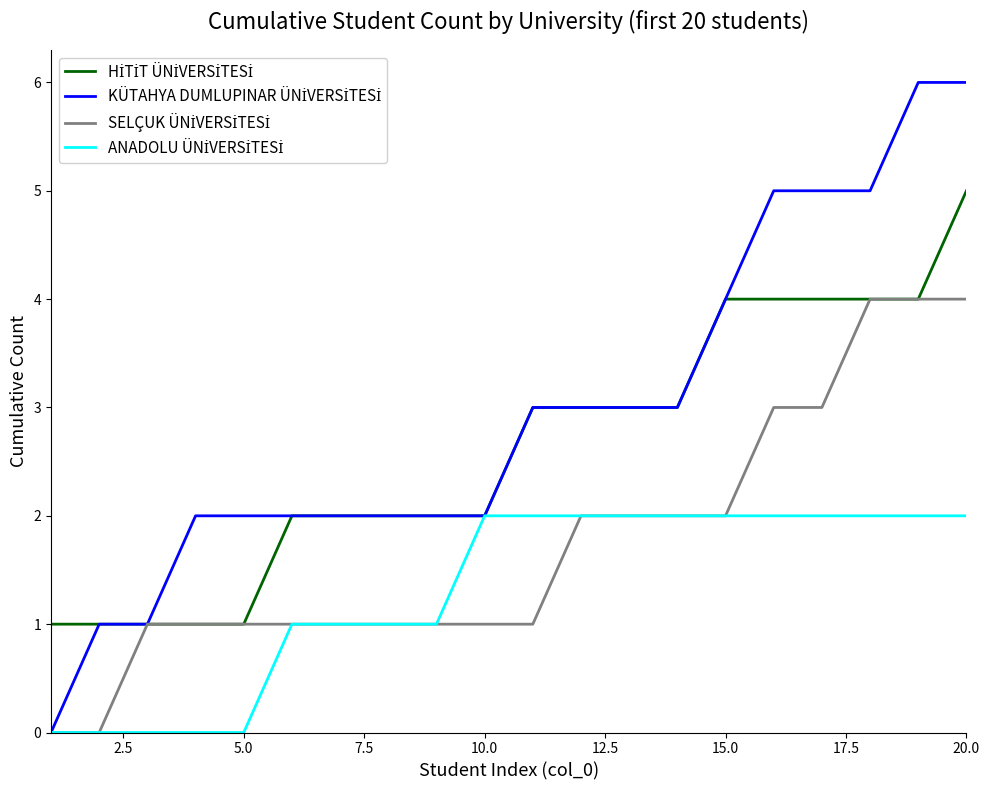

Which series has the largest total across all categories?

KÜTAHYA DUMLUPINAR ÜNİVERSİTESİ